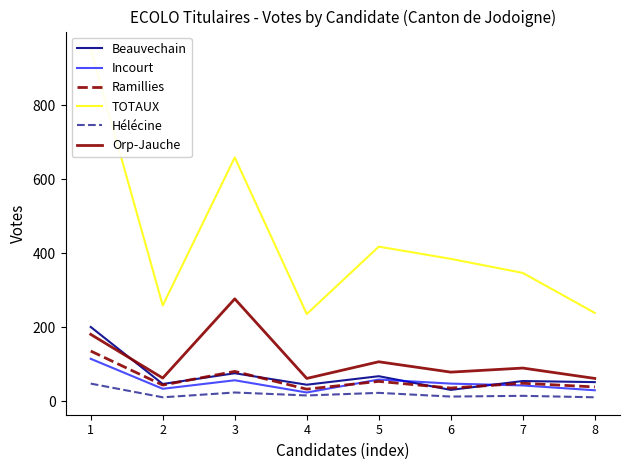

Reading right to left, what are all the values shown in this chart?

Beauvechain: 8=52	7=55	6=31	5=68	4=45	3=76	2=47	1=201
Incourt: 8=30	7=43	6=48	5=59	4=24	3=57	2=34	1=115
Ramillies: 8=39	7=49	6=36	5=54	4=33	3=81	2=44	1=136
TOTAUX: 8=239	7=347	6=385	5=418	4=236	3=659	2=259	1=952
Hélécine: 8=11	7=15	6=13	5=23	4=16	3=24	2=11	1=48
Orp-Jauche: 8=62	7=90	6=79	5=107	4=62	3=277	2=63	1=181